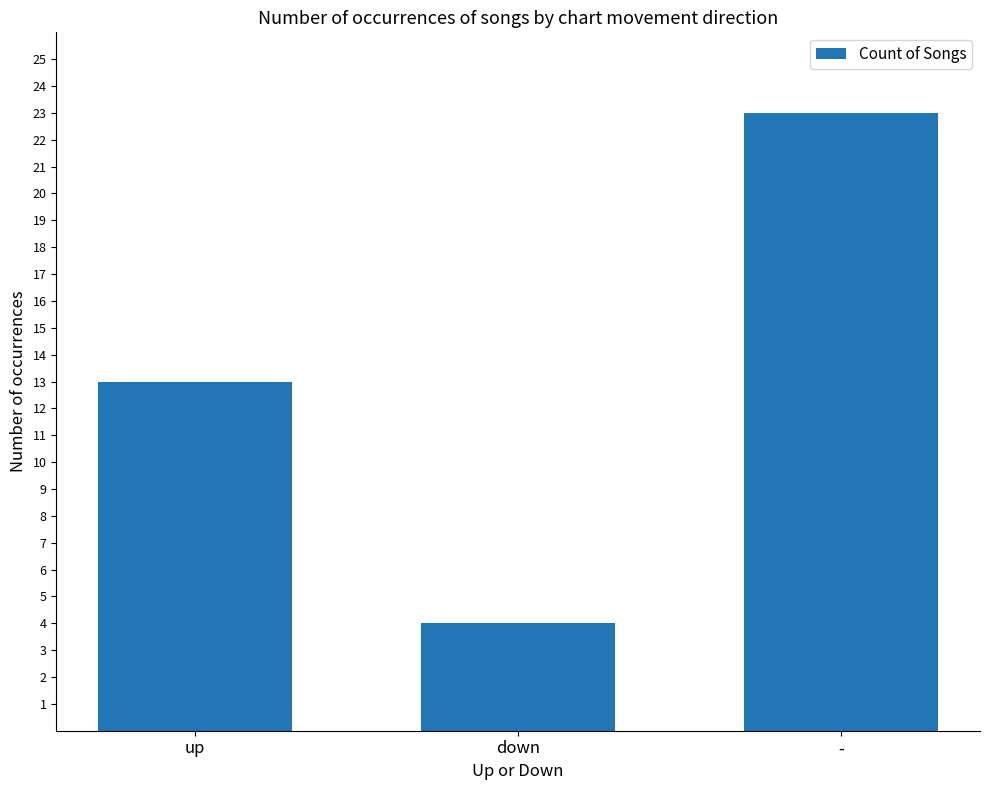

What is the change in value from down to -?

+19